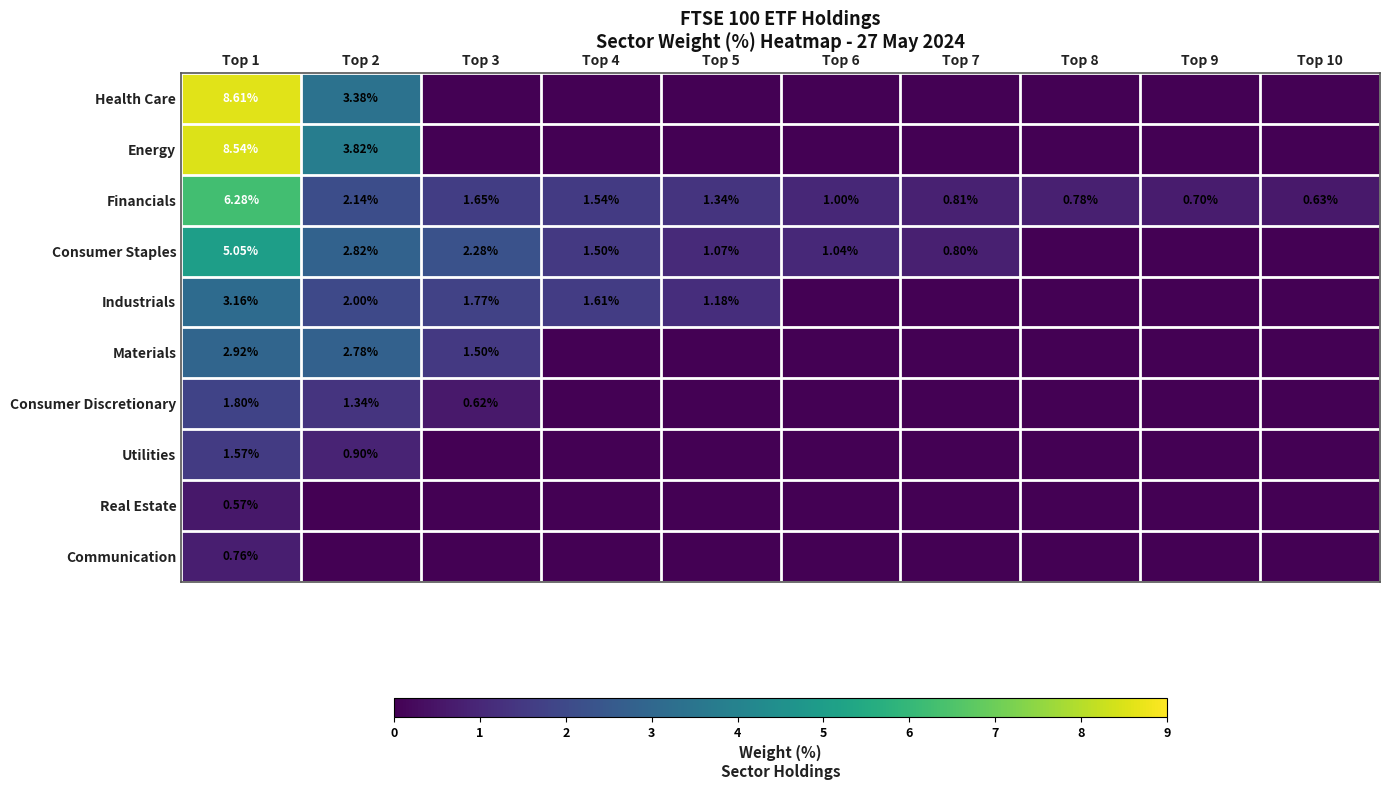

At Top 10, list the series in order from smallest to largest.

Health Care, Energy, Consumer Staples, Industrials, Materials, Consumer Discretionary, Utilities, Real Estate, Communication, Financials